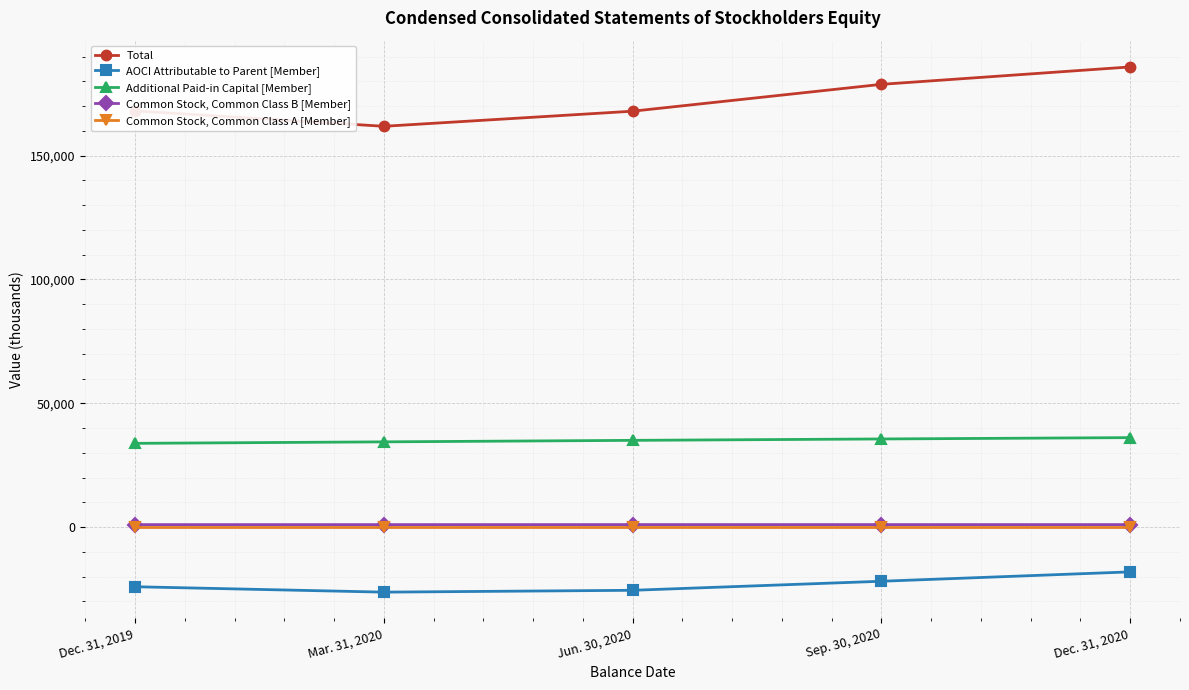

True or false: Total has a value of 294081 at Sep. 30, 2020.

False